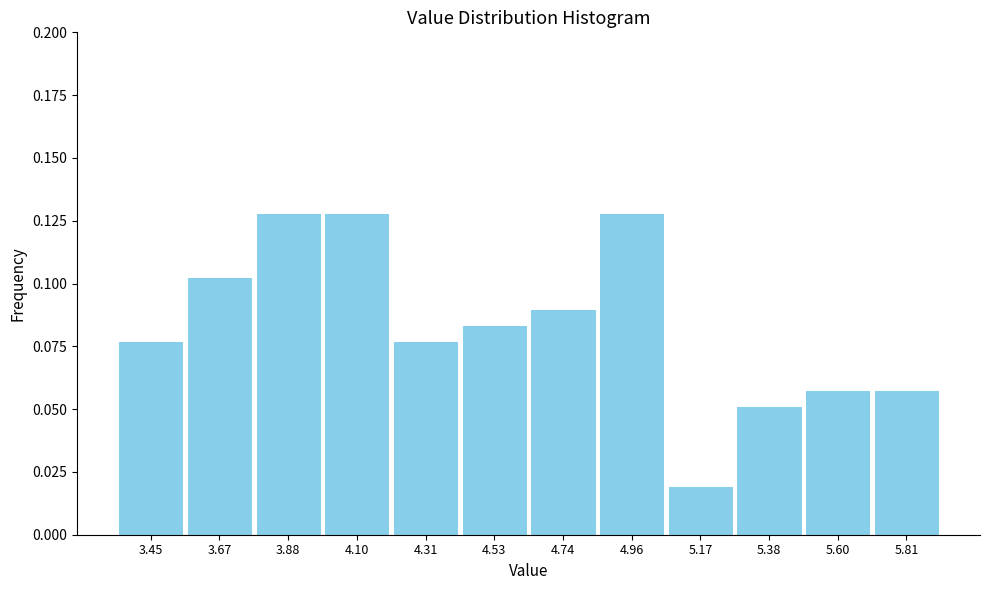

What is the label of the 2nd bar from the right?

5.60